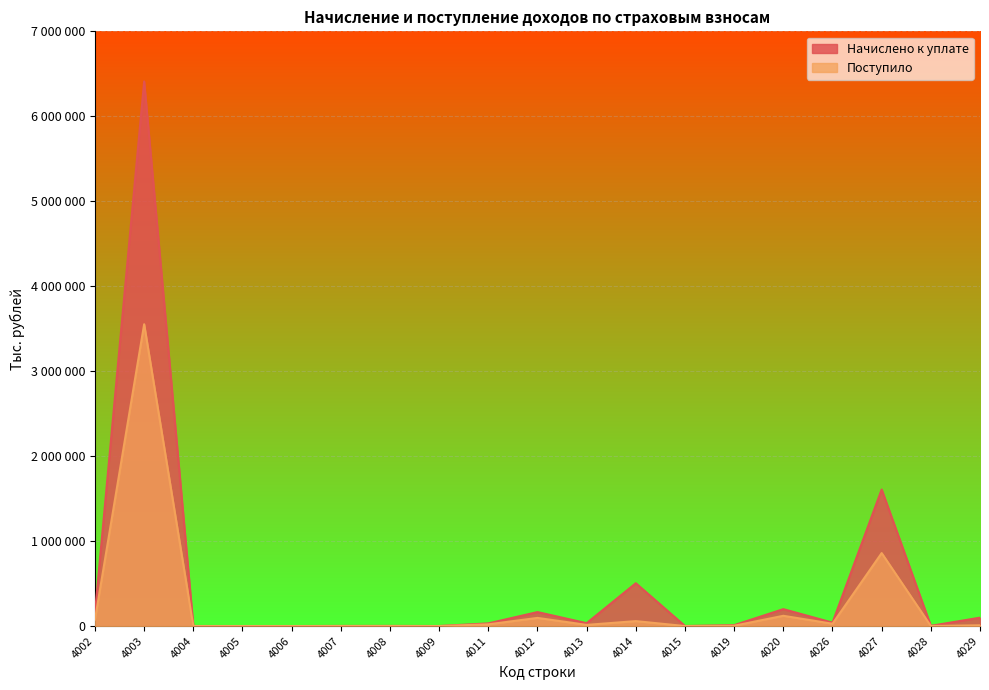

Is it true that Поступило equals 8911 at 4013?

False